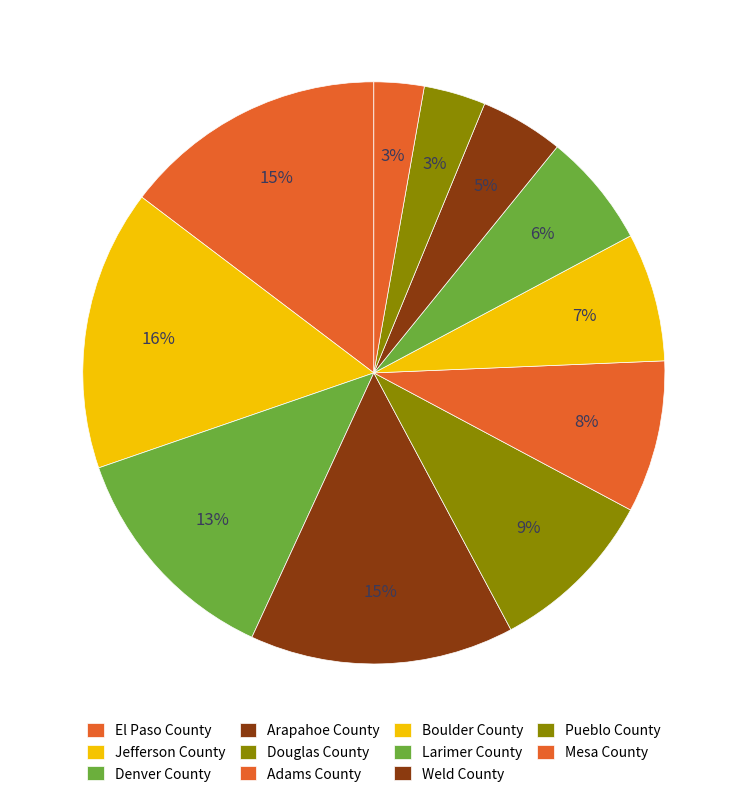

Which has a higher value, Weld County or Boulder County?

Boulder County